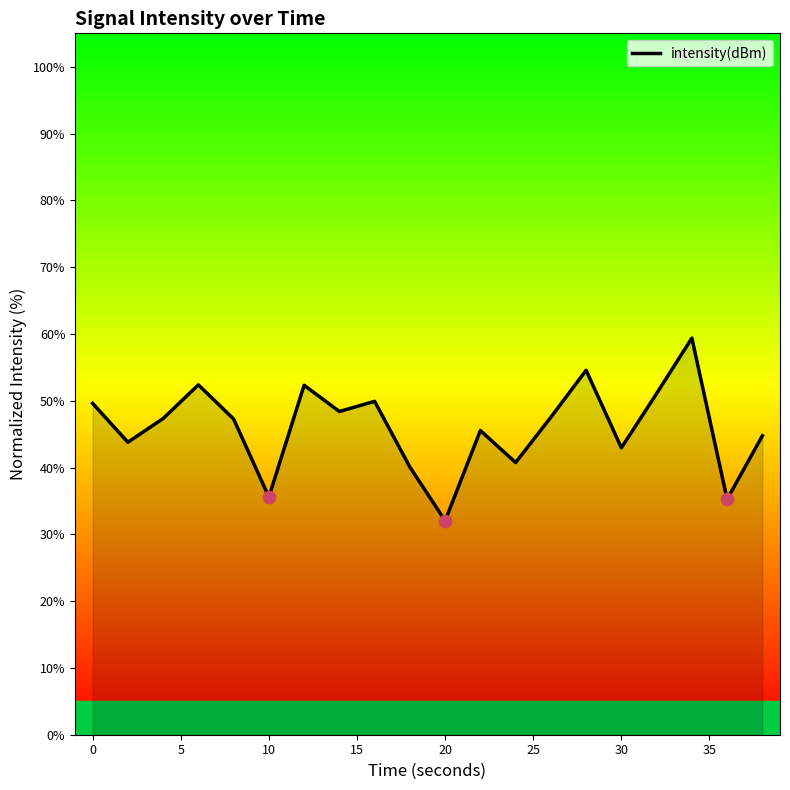

What is the greatest value displayed?

59.4